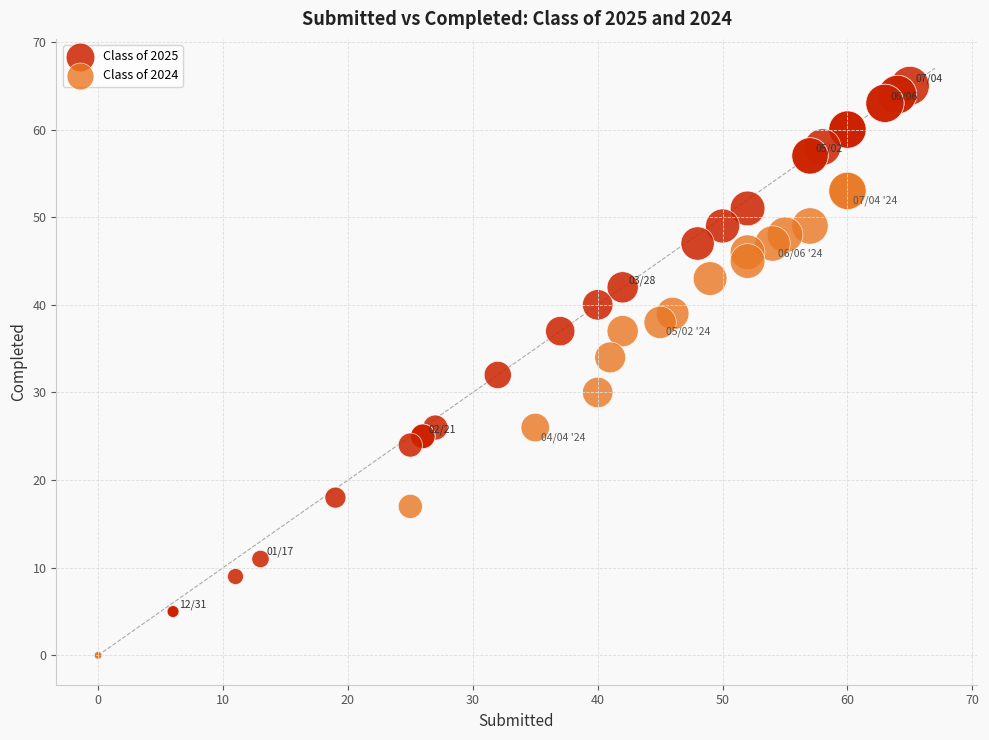

Which series contains the lowest Y value?

Class of 2024